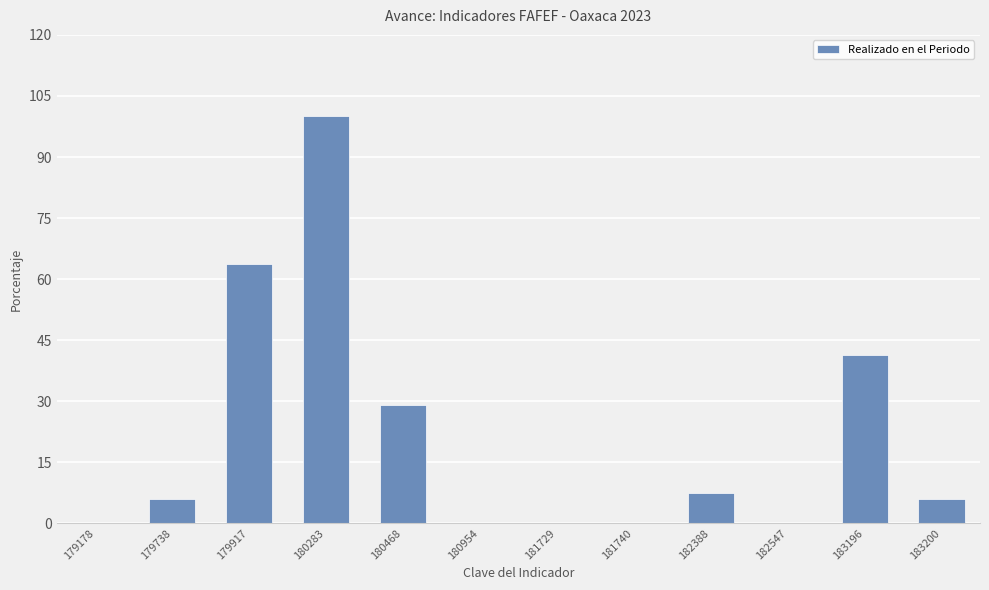

What is the maximum value shown in the chart?

100.0